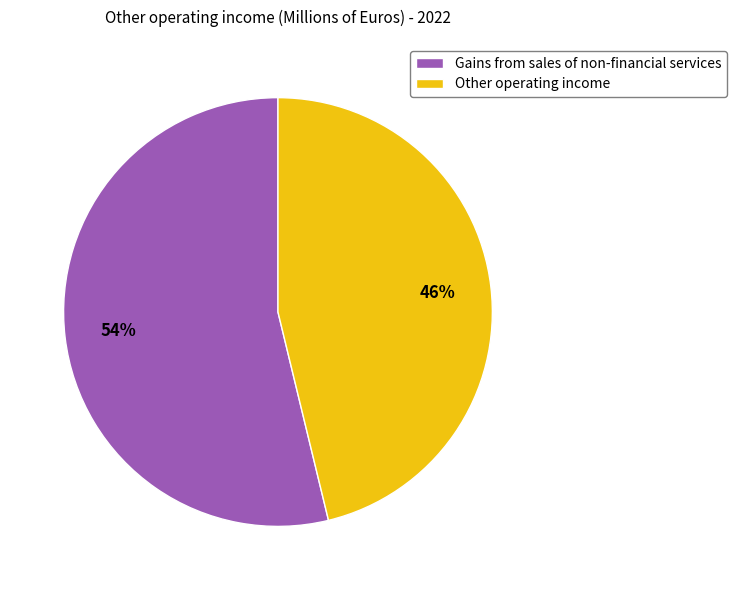

Rank the categories by value from lowest to highest.

Other operating income, Gains from sales of non-financial services